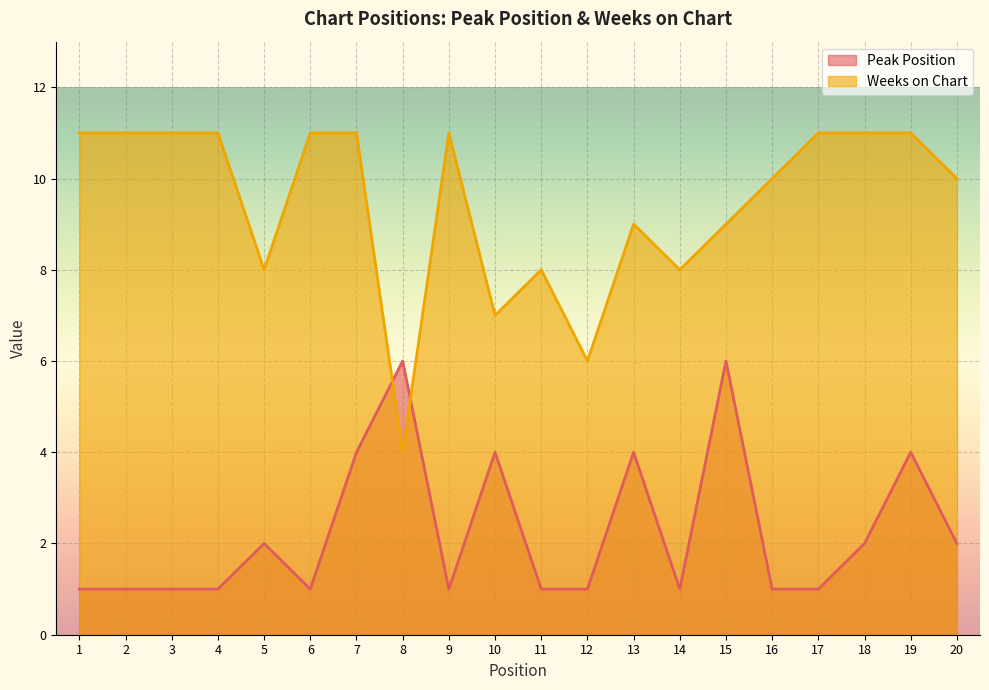

How many interior local valleys does the Weeks on Chart series have?

5